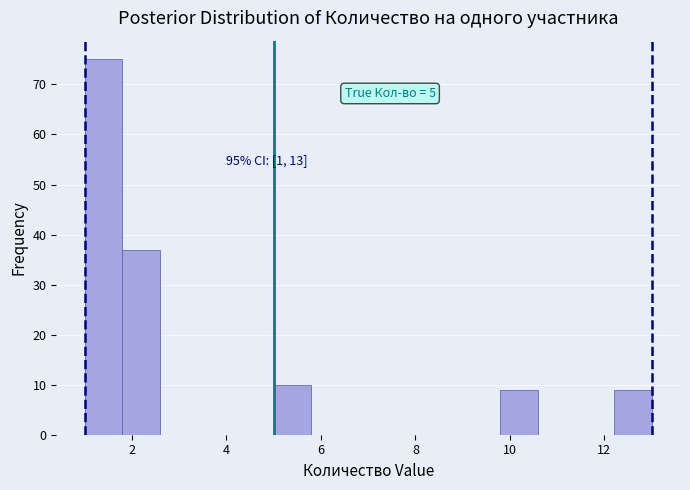

Over which range of the x-axis is the bar tallest?

1.0 to 1.8